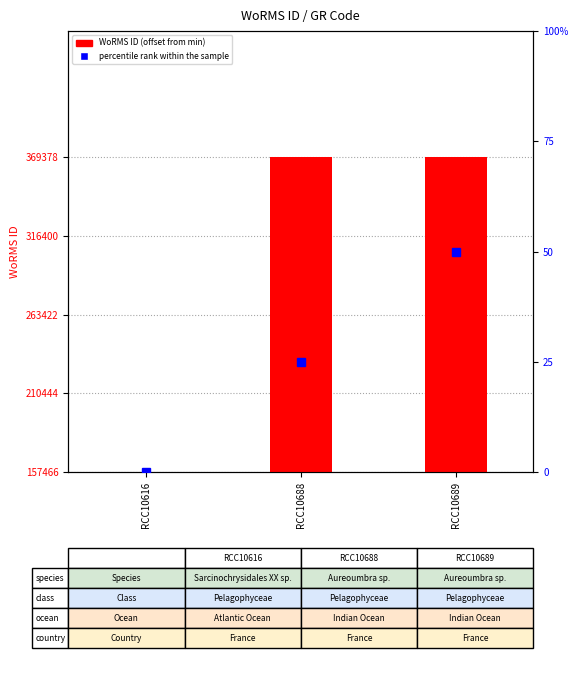

List the labels in order of percentile rank within sample value, largest first.

RCC10689, RCC10688, RCC10616